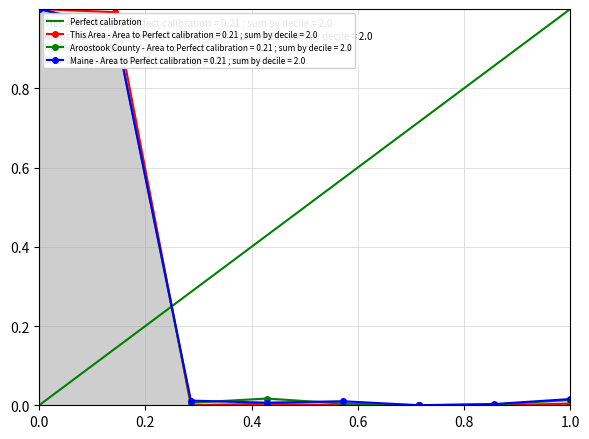

Is it true that Maine - Area to Perfect calibration = 0.21 ; sum by decile = 2.0 equals 0.2 at 0.0?

False